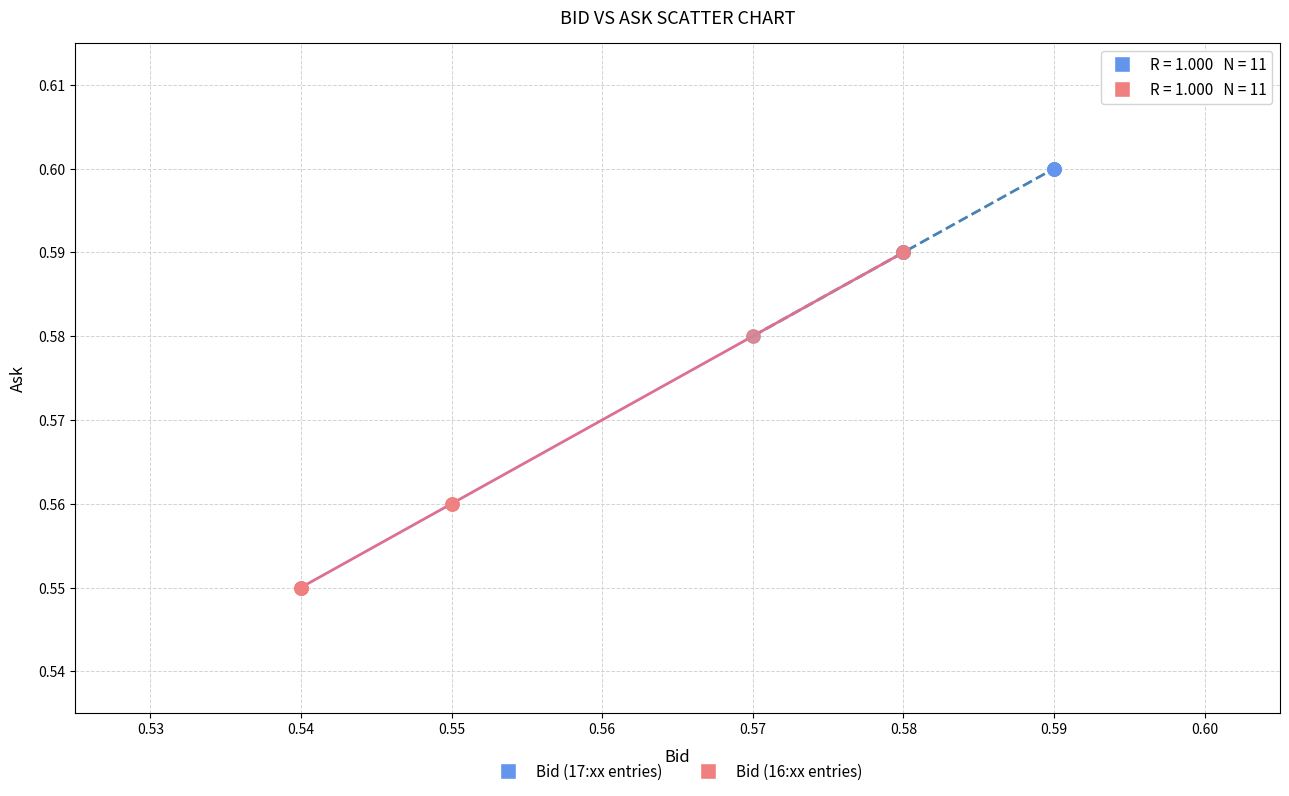

Which series contains the highest Y value?

Bid (17:xx entries)